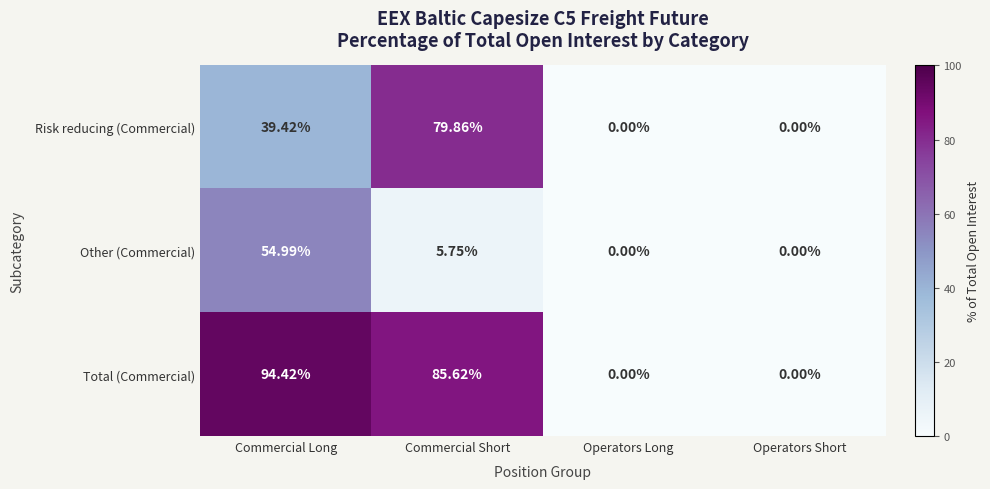

At which label does Risk reducing (Commercial) first exceed 39?

Commercial Long